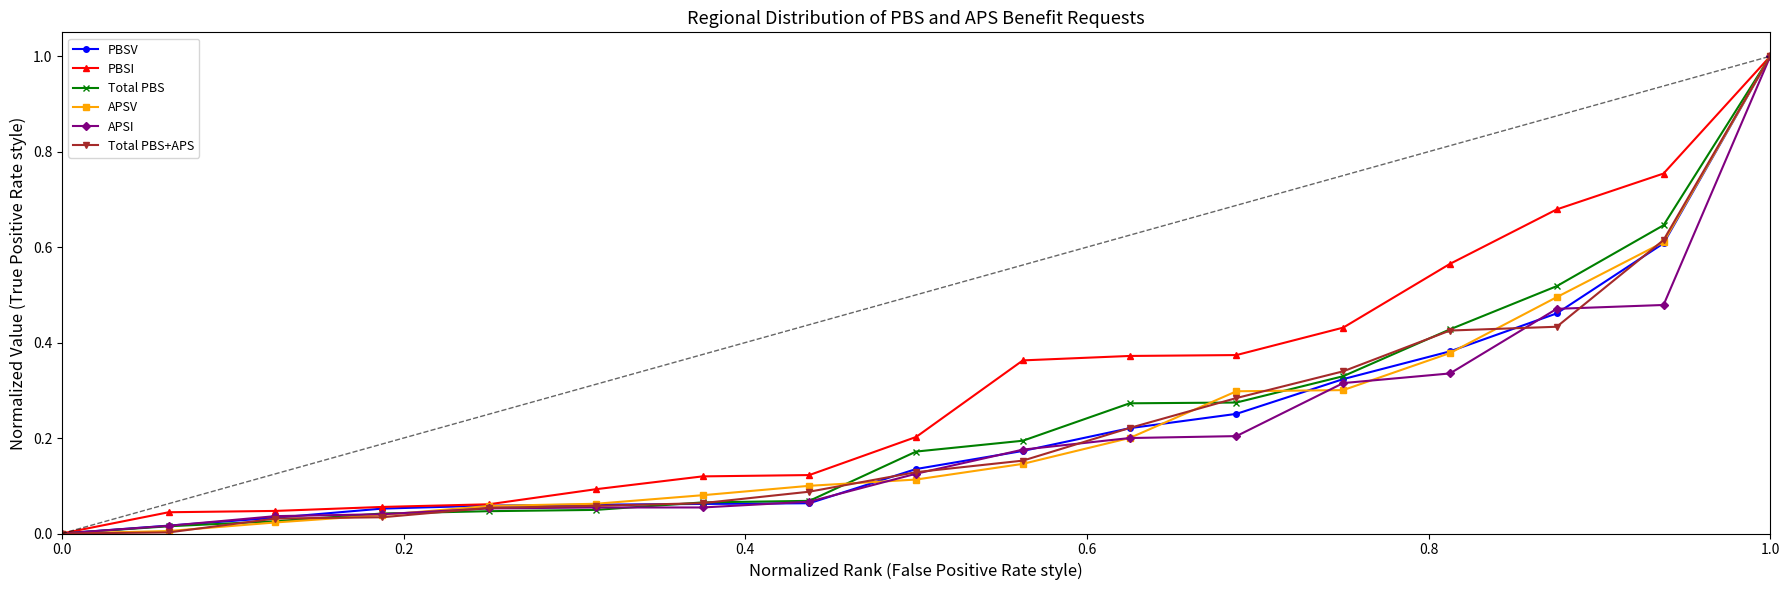

Which series has the largest total across all categories?

PBSI